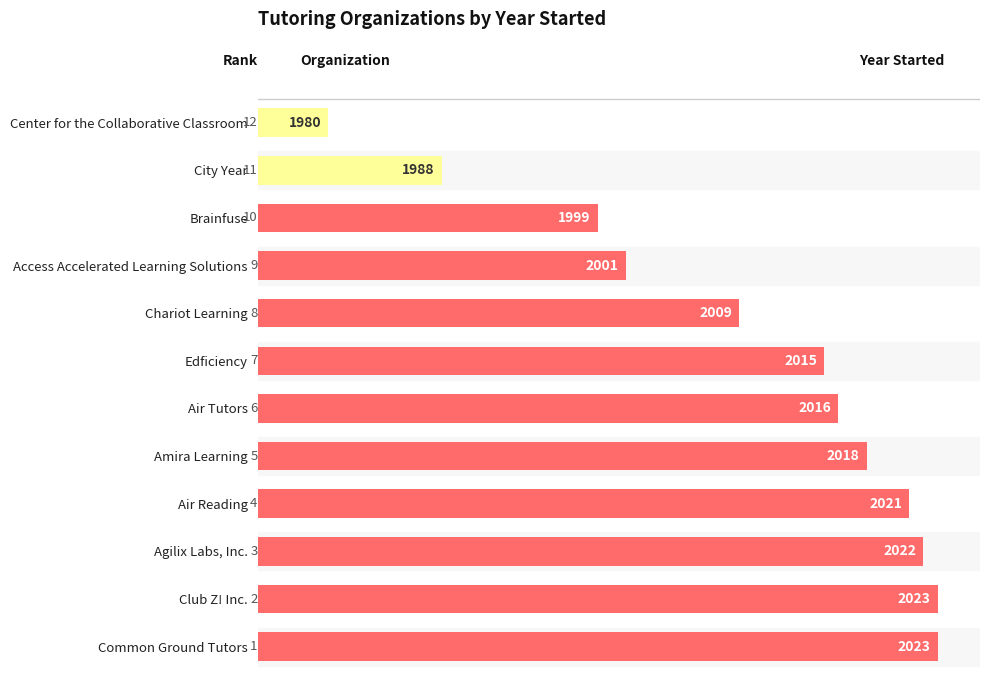

The value at Chariot Learning is 2009. True or false?

True